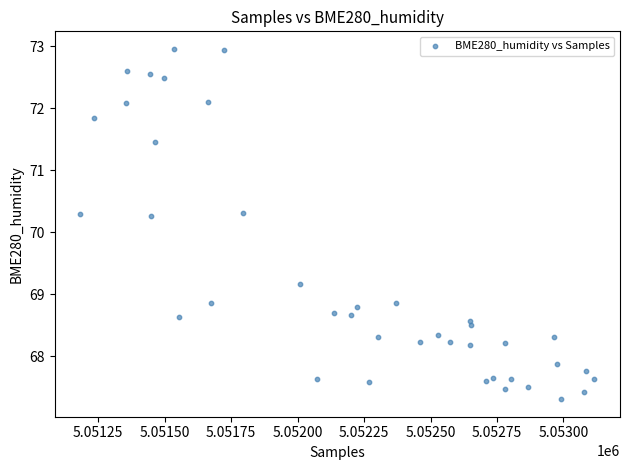

What is the range of X values (max minus min)?

1933.0